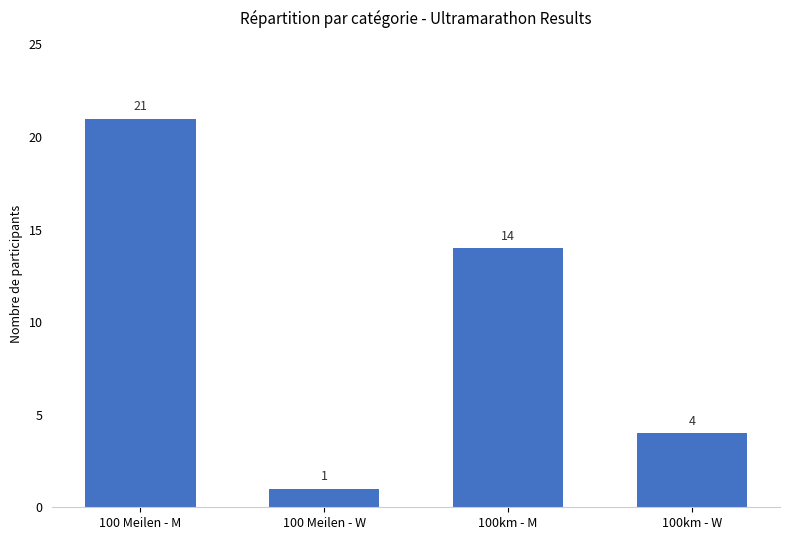

List the labels in order of value, smallest first.

100 Meilen - W, 100km - W, 100km - M, 100 Meilen - M